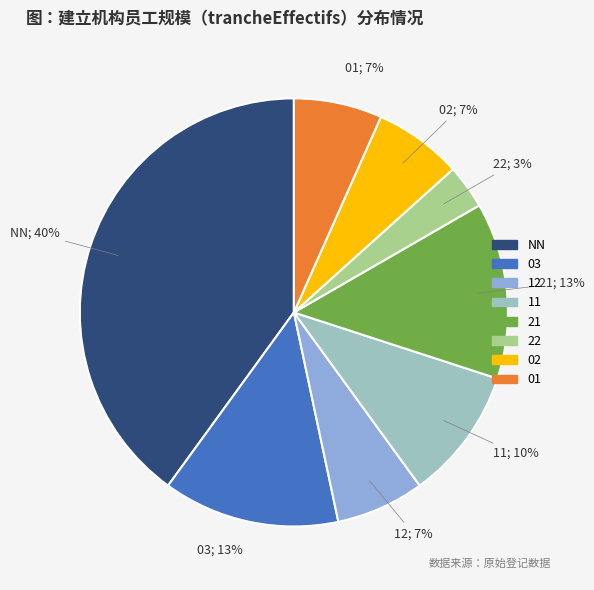

How many slices are in this pie chart?

8